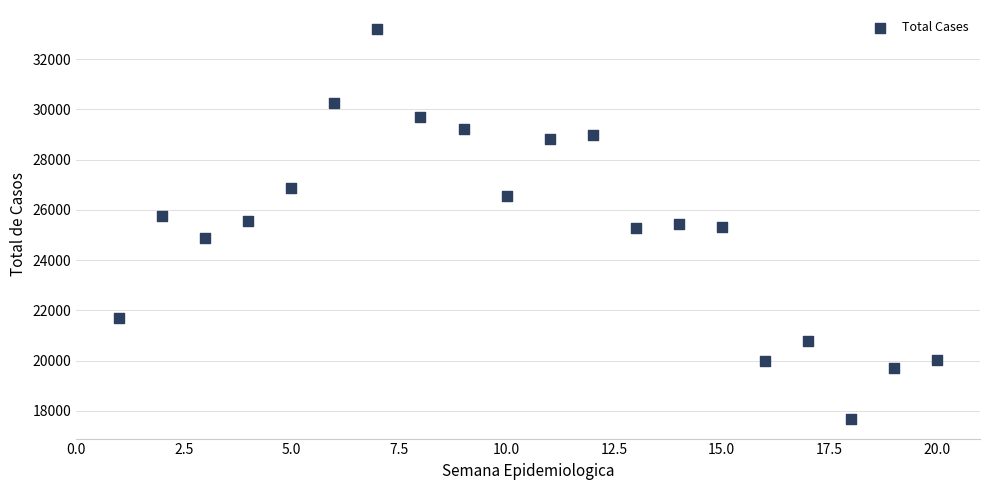

What is the range of Y values (max minus min)?

15506